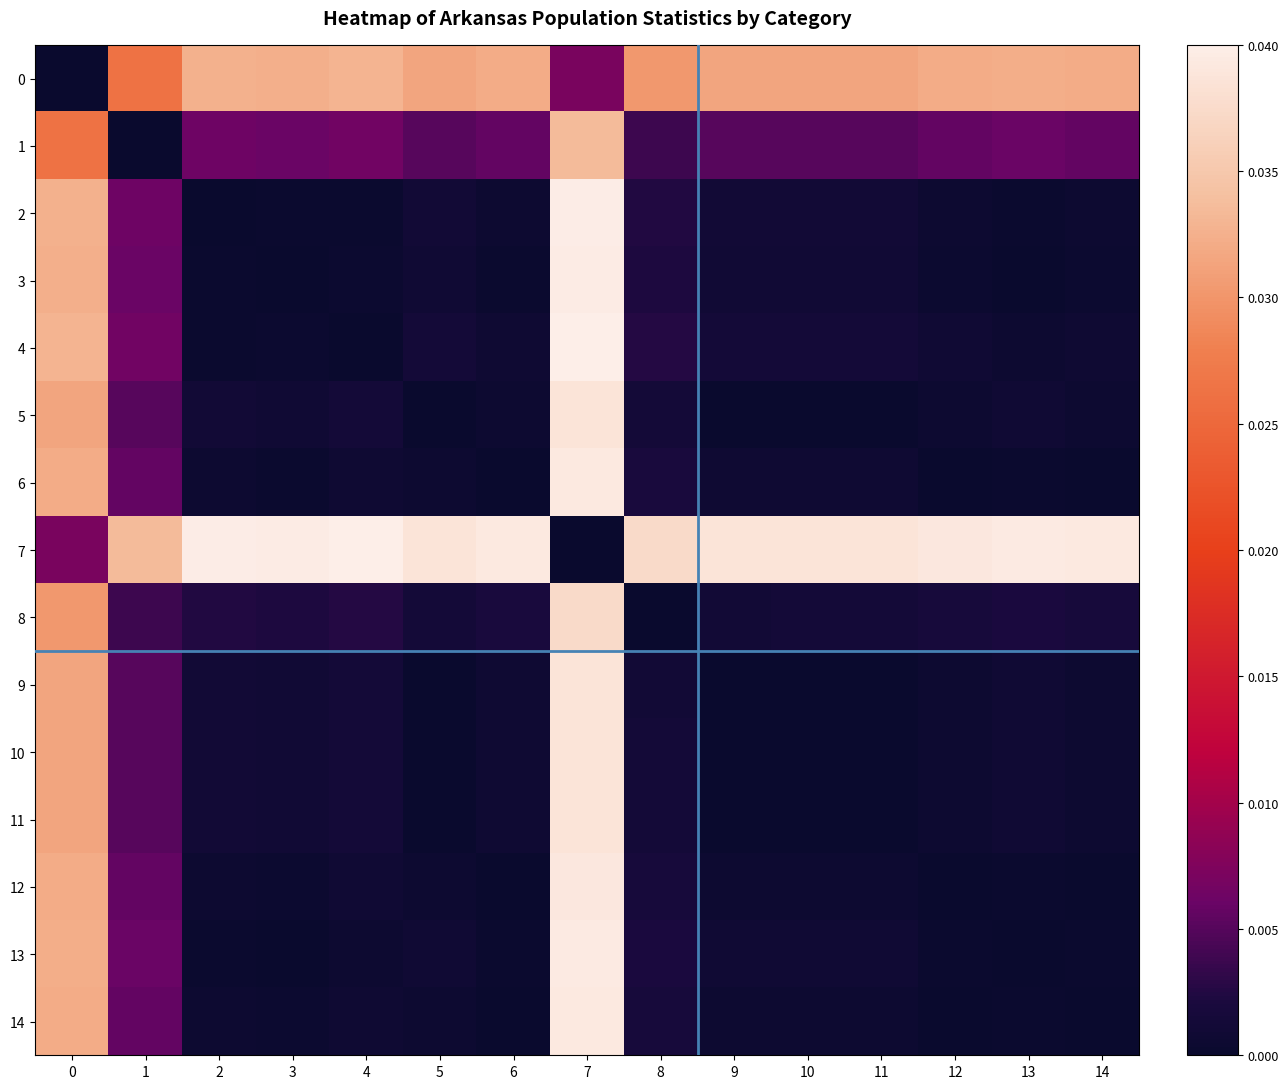

Which has a higher value, 5 or 8?

5